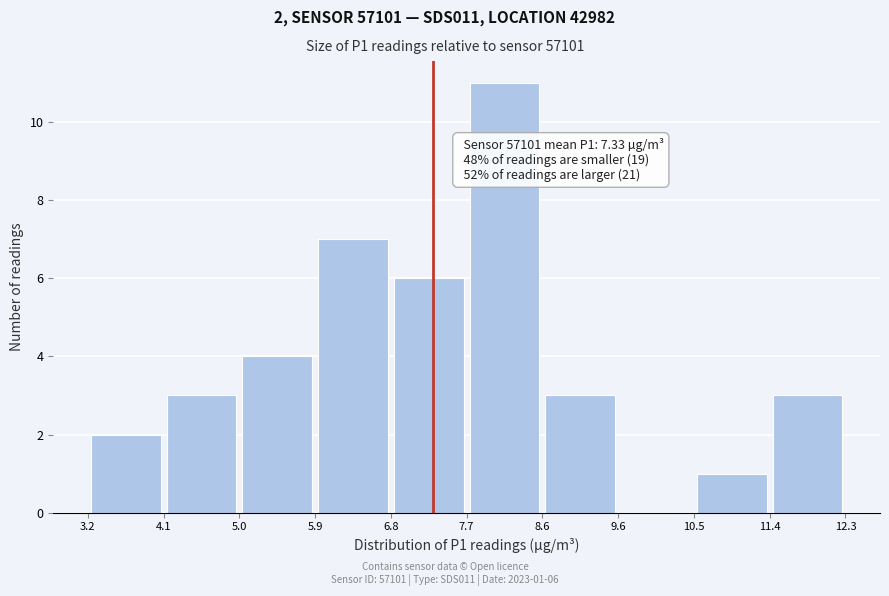

Which range on the x-axis has the tallest bar?

7.7 to 8.6